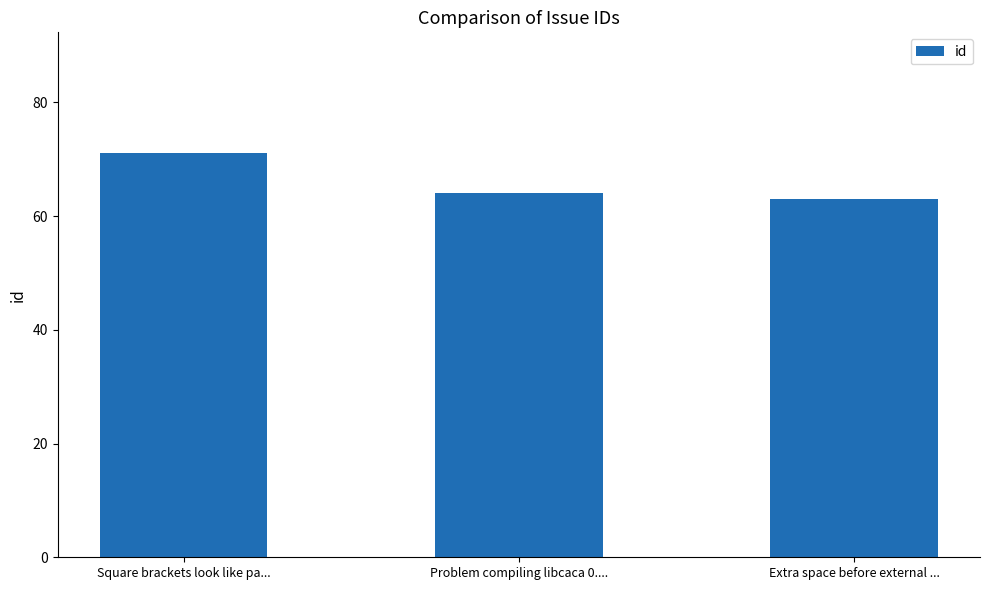

What is the change in value from Problem compiling libcaca 0.... to Extra space before external ...?

-1